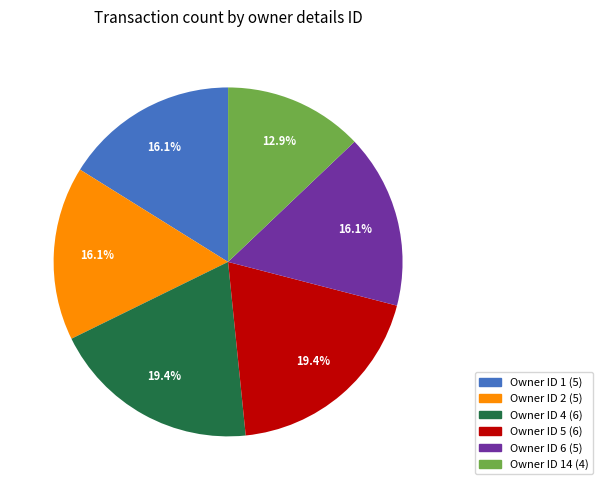

What portion of the pie excludes Owner ID 4 (6)?

80.6%